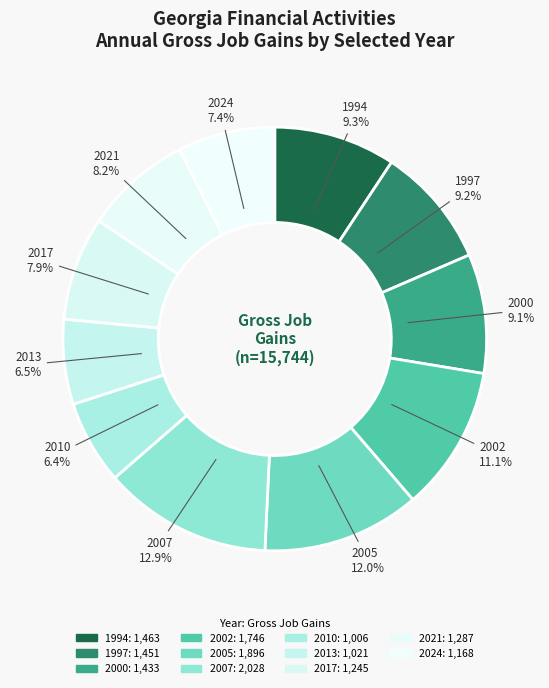

To the nearest percent, what is the average slice percentage?

9%